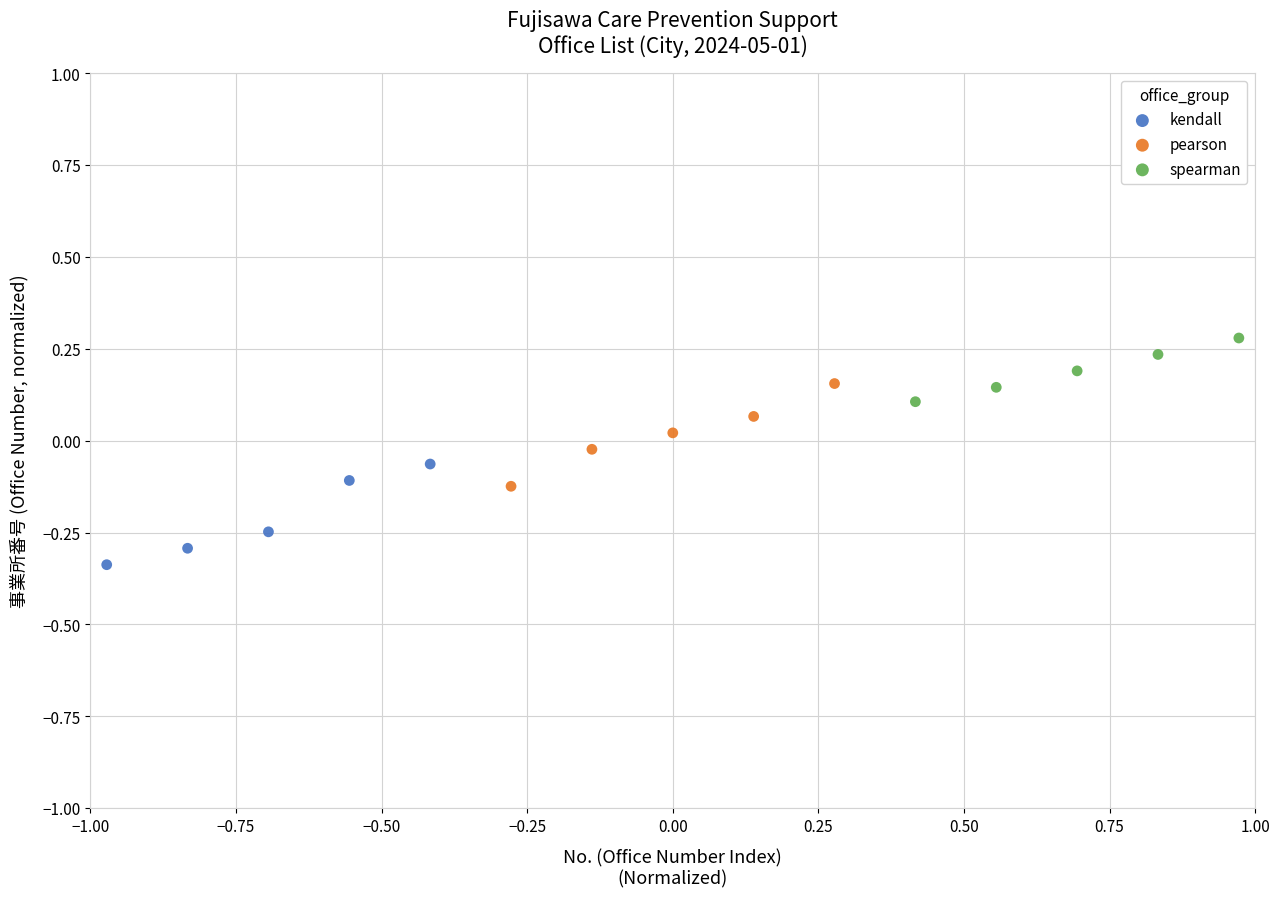

Which series reaches the minimum Y coordinate?

kendall